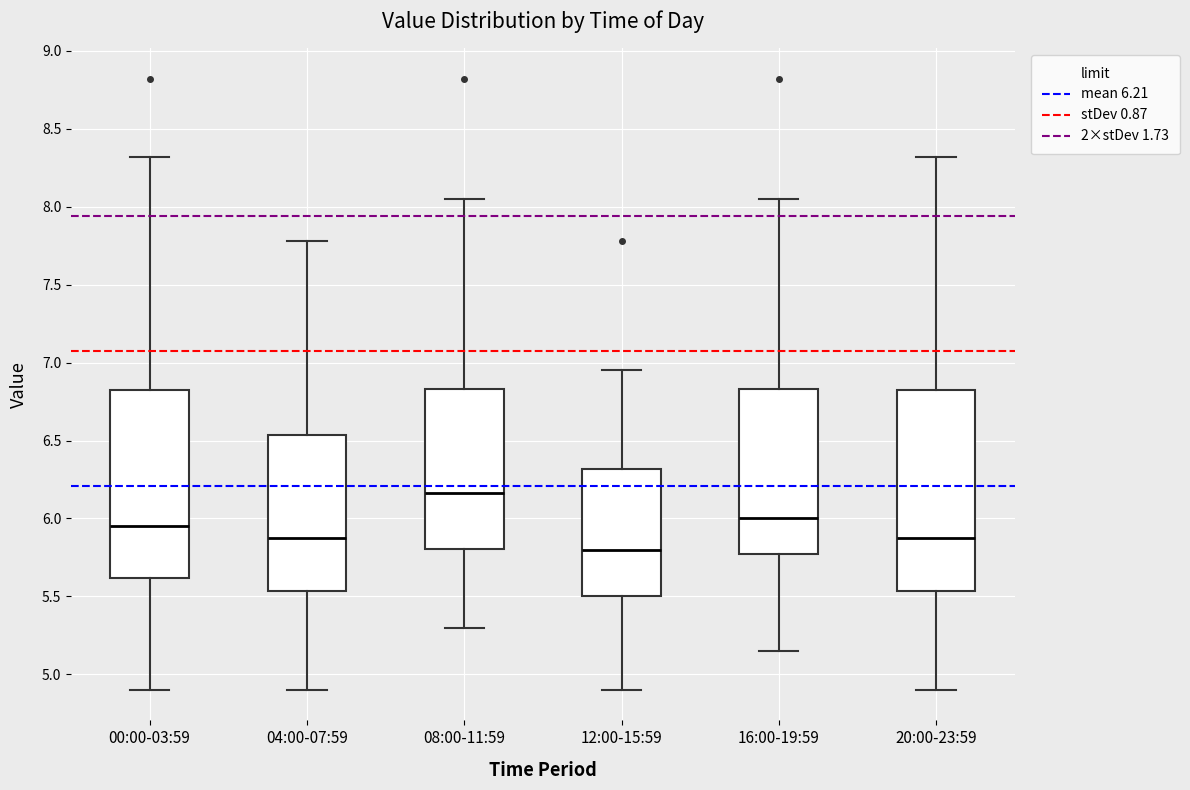

Where does the upper whisker of the box for 16:00-19:59 end on the y-axis? The values are not printed on the chart, so give them approximately, as read against the axis.

8.05